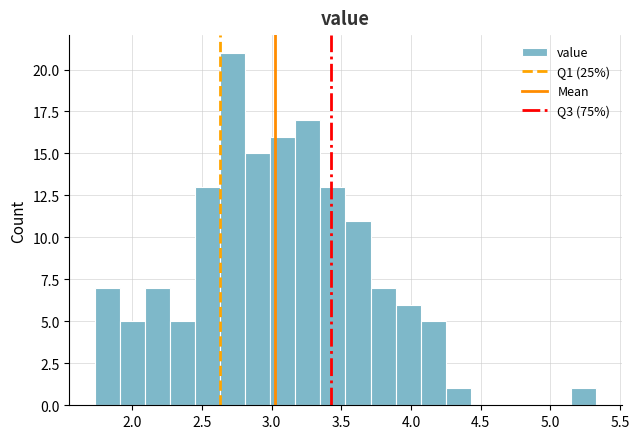

Around what value on the x-axis is the tallest bar? Give the approximate position of its centre, as read against the axis.

2.70